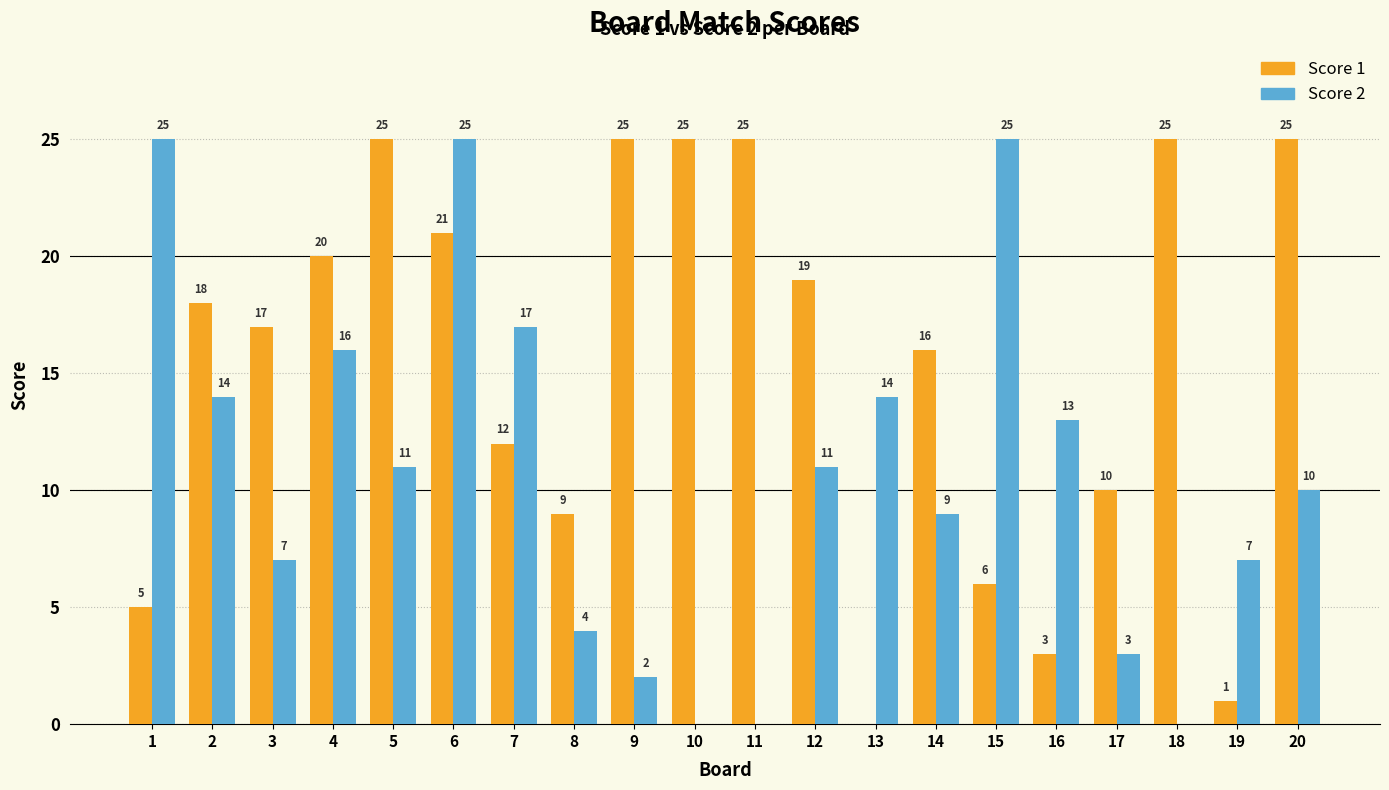

Does the chart contain stacked bars?

No